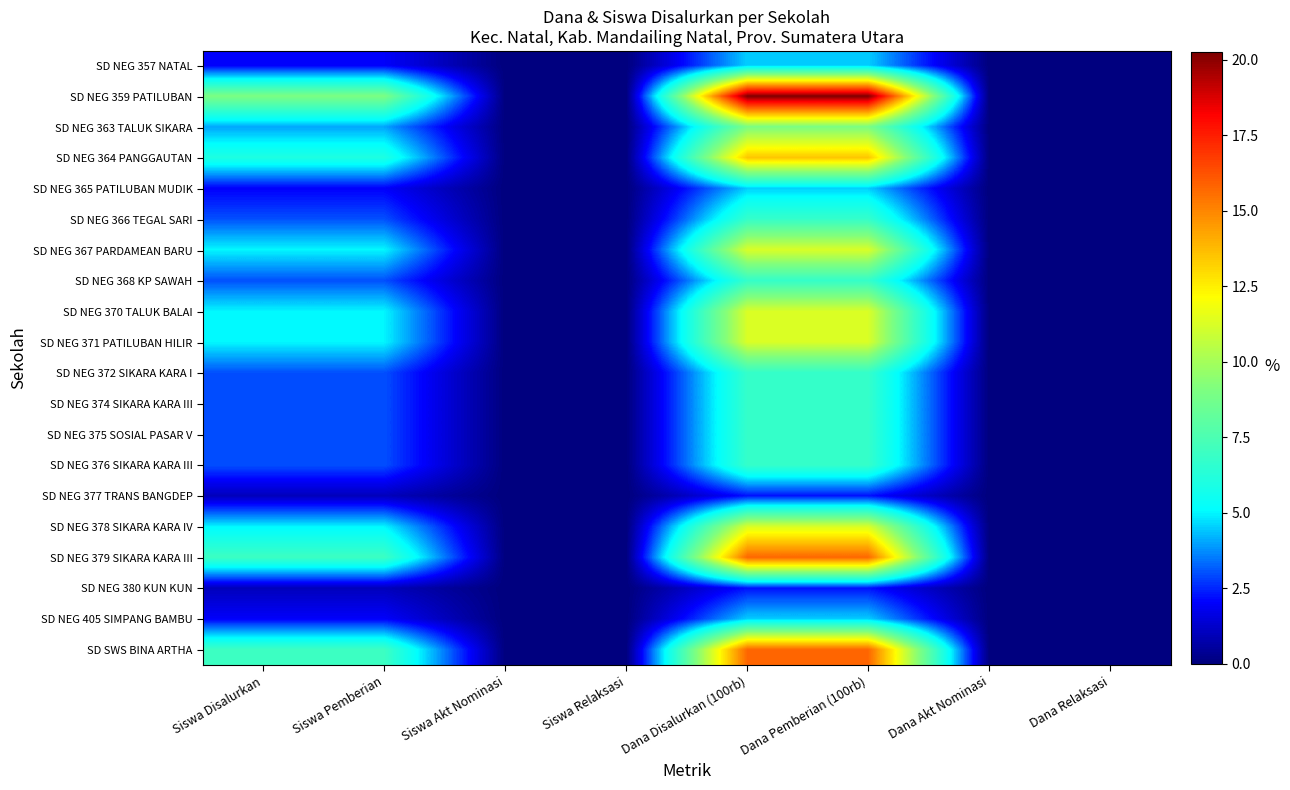

At Siswa Relaksasi, list the series in order from smallest to largest.

SD NEG 357 NATAL, SD NEG 359 PATILUBAN, SD NEG 363 TALUK SIKARA, SD NEG 364 PANGGAUTAN, SD NEG 365 PATILUBAN MUDIK, SD NEG 366 TEGAL SARI, SD NEG 367 PARDAMEAN BARU, SD NEG 368 KP SAWAH, SD NEG 370 TALUK BALAI, SD NEG 371 PATILUBAN HILIR, SD NEG 372 SIKARA KARA I, SD NEG 374 SIKARA KARA III, SD NEG 375 SOSIAL PASAR V, SD NEG 376 SIKARA KARA III, SD NEG 377 TRANS BANGDEP, SD NEG 378 SIKARA KARA IV, SD NEG 379 SIKARA KARA III, SD NEG 380 KUN KUN, SD NEG 405 SIMPANG BAMBU, SD SWS BINA ARTHA